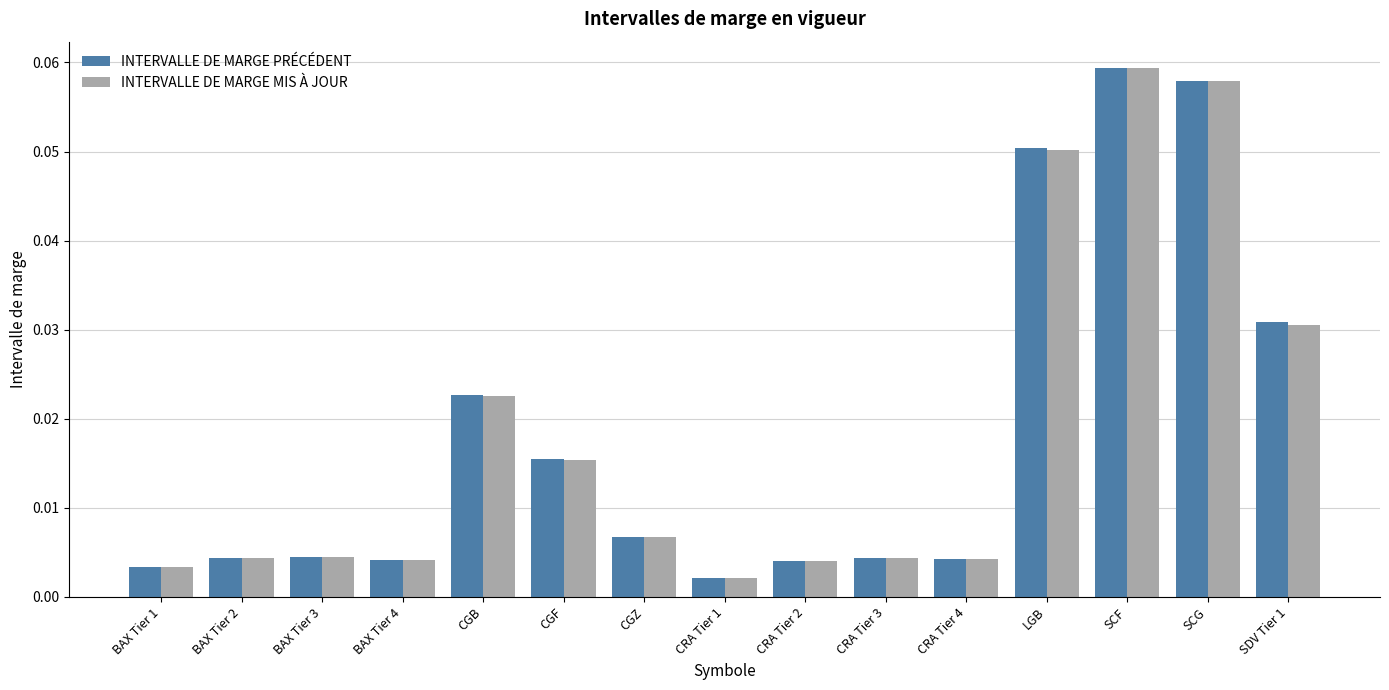

What is the sum of all INTERVALLE DE MARGE PRÉCÉDENT values?

0.3